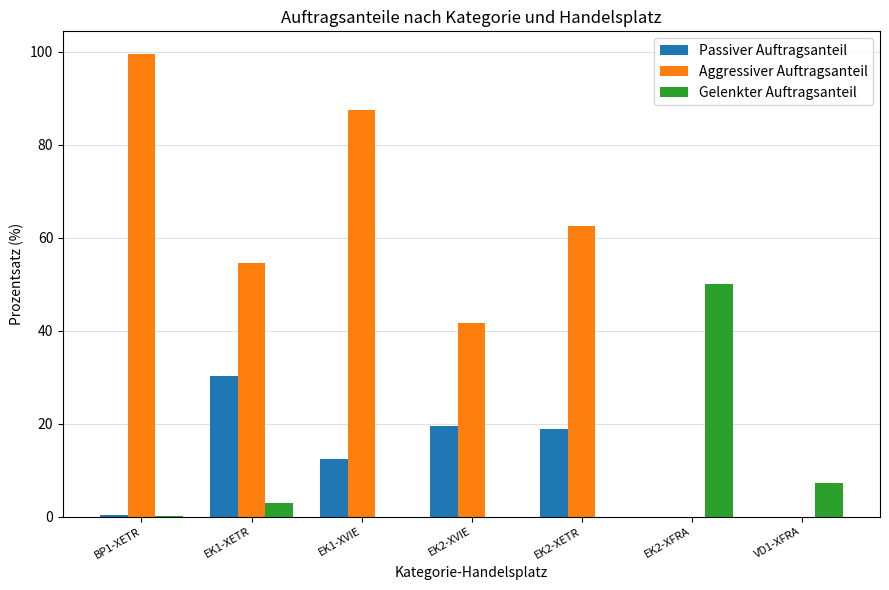

What is the sum of the Passiver Auftragsanteil values at EK1-XETR and EK2-XFRA?

30.3